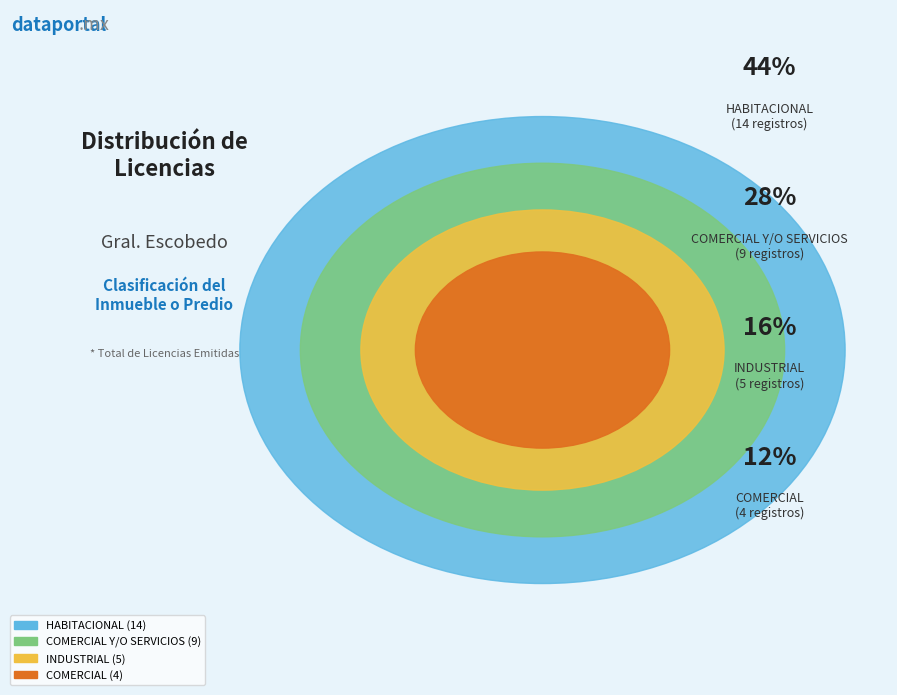

To the nearest percent, what is the average slice percentage?

25%